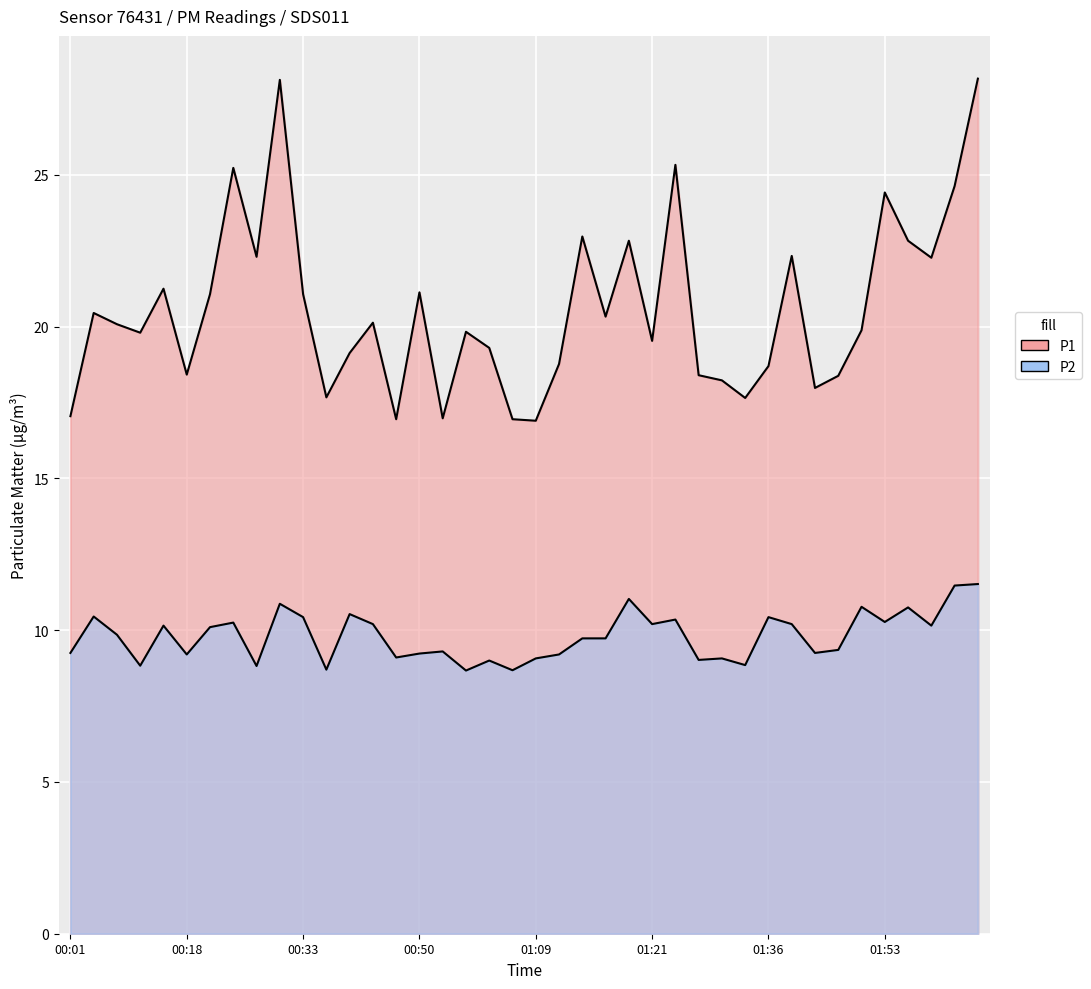

At how many categories does at least one series exceed 24?

6